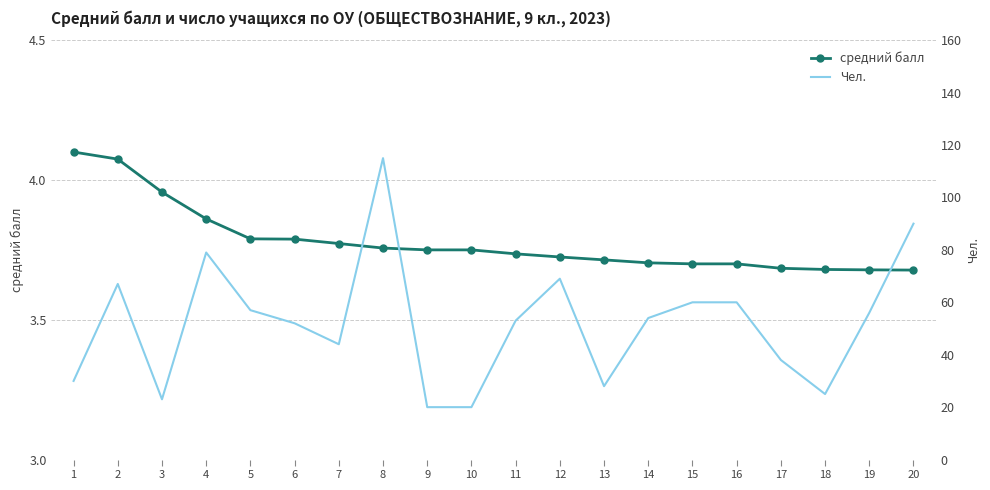

Reading right to left, what are all the values shown in this chart?

средний балл: 3.7	3.7	3.7	3.7	3.7	3.7	3.7	3.7	3.7	3.7	3.8	3.8	3.8	3.8	3.8	3.8	3.9	4.0	4.1	4.1
Чел.: 90.0	56.0	25.0	38.0	60.0	60.0	54.0	28.0	69.0	53.0	20.0	20.0	115.0	44.0	52.0	57.0	79.0	23.0	67.0	30.0